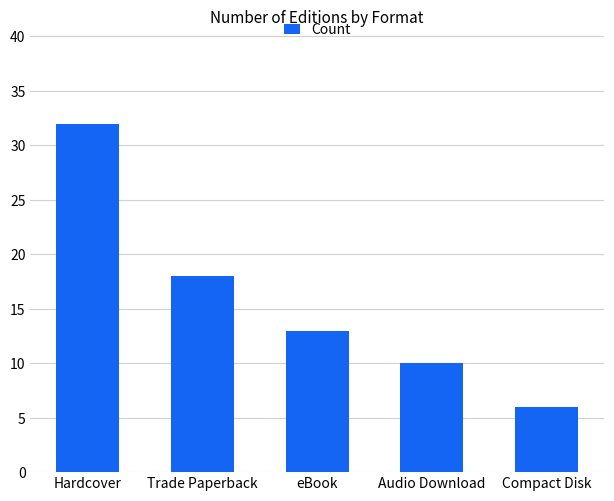

The chart shows a value of 47 at Hardcover. True or false?

False